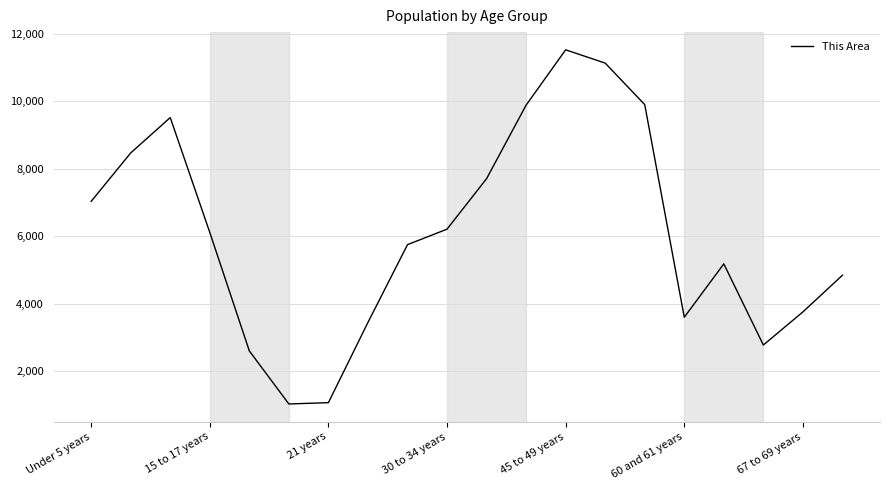

How many values are below 6113?

10